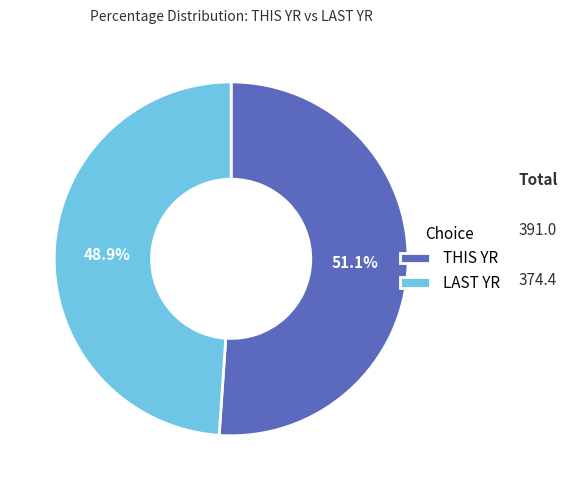

Which category accounts for the majority?

THIS YR